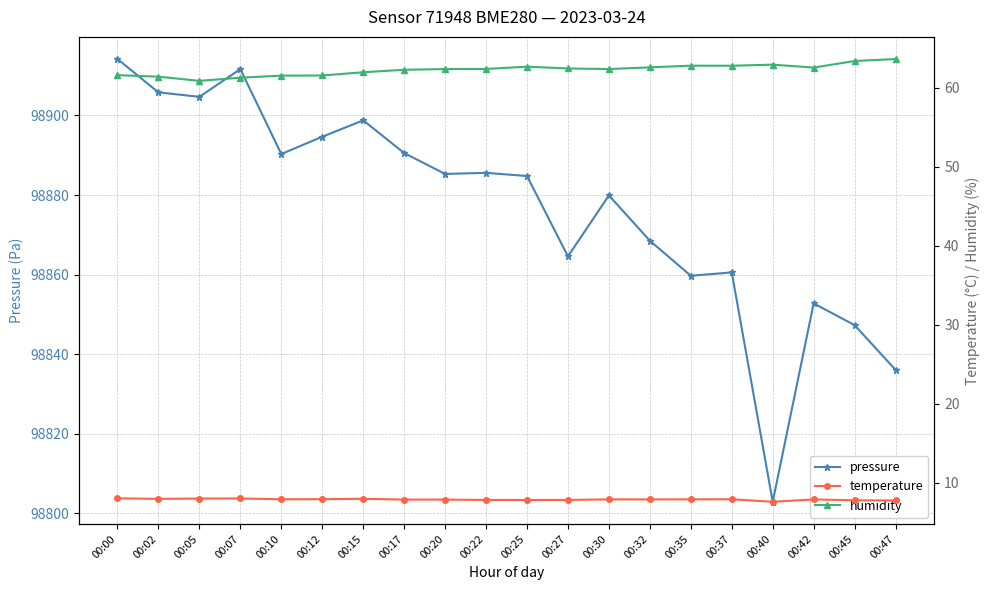

At 00:07, list the series in order from largest to smallest.

pressure, humidity, temperature